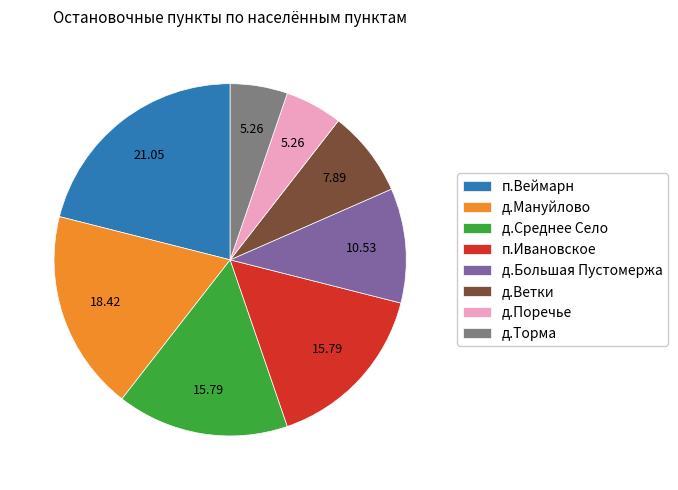

Is it true that д.Мануйлово is 25% of the pie?

False